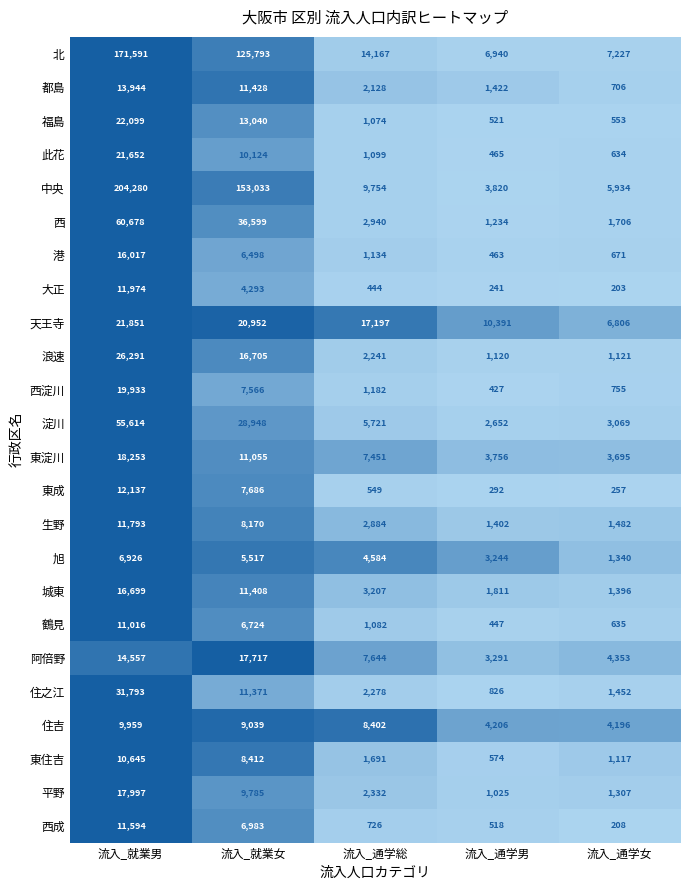

What is the sum of all 旭 values?

21611